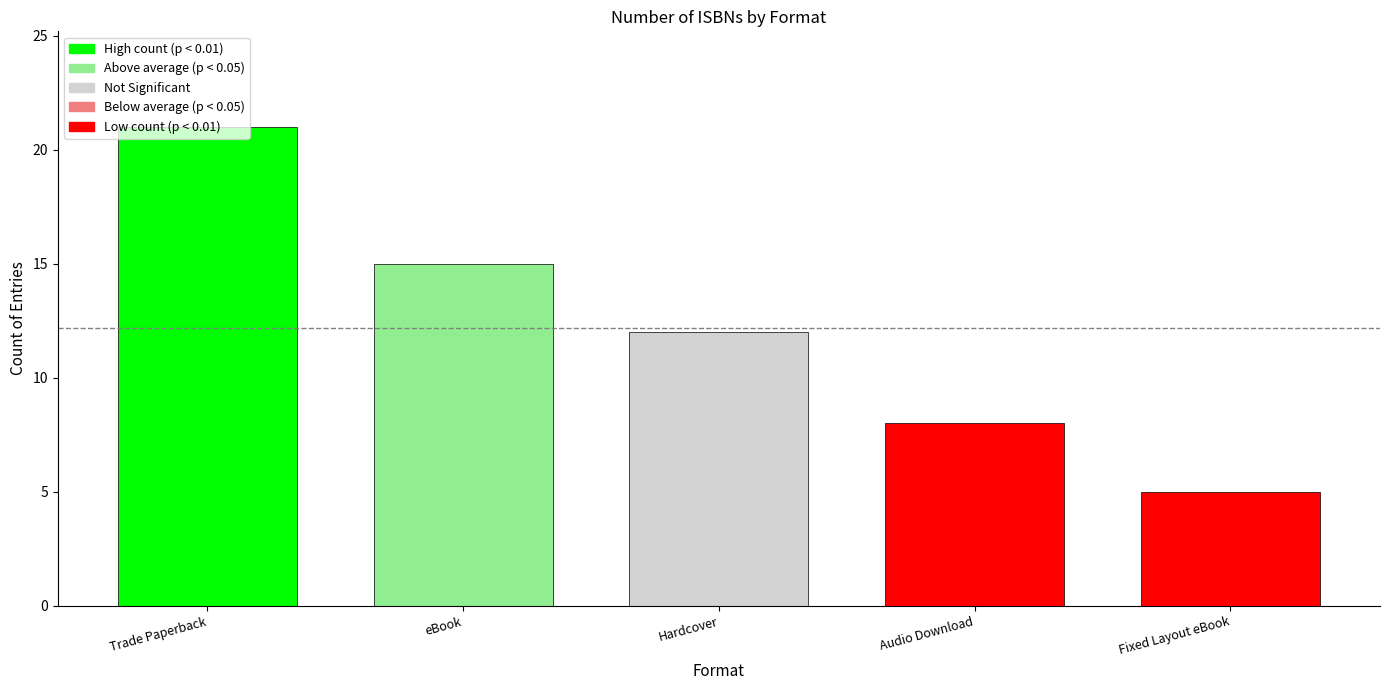

Which has a higher value, eBook or Audio Download?

eBook